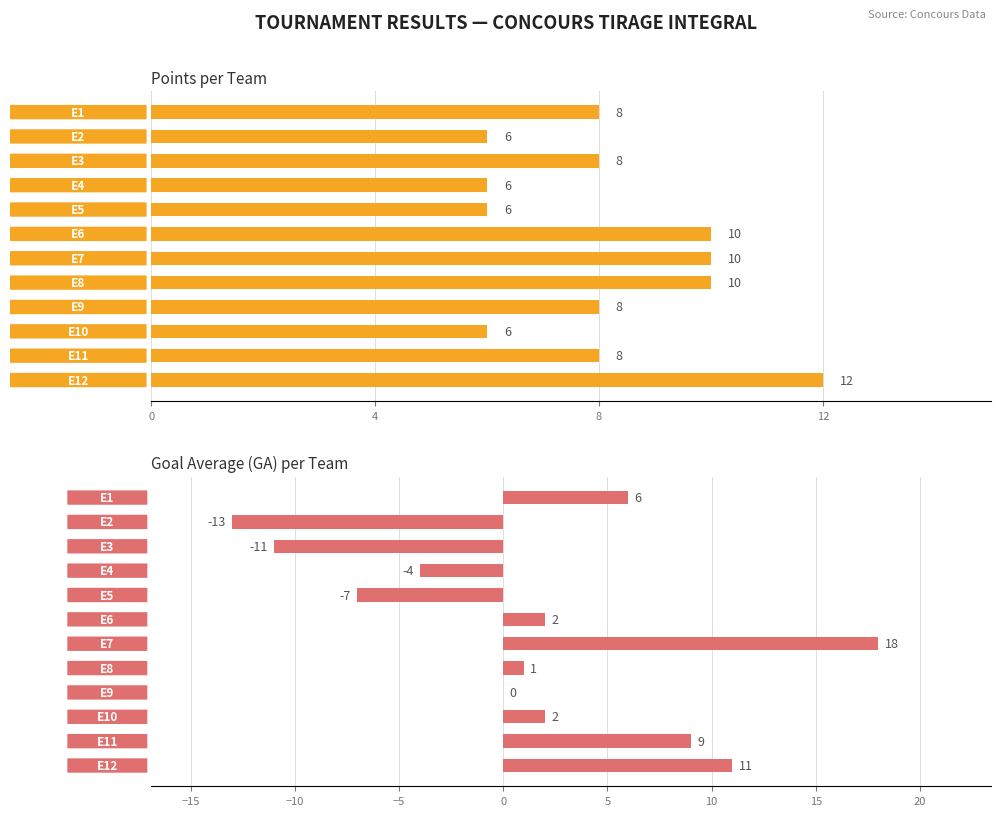

Are the bars horizontal?

Yes